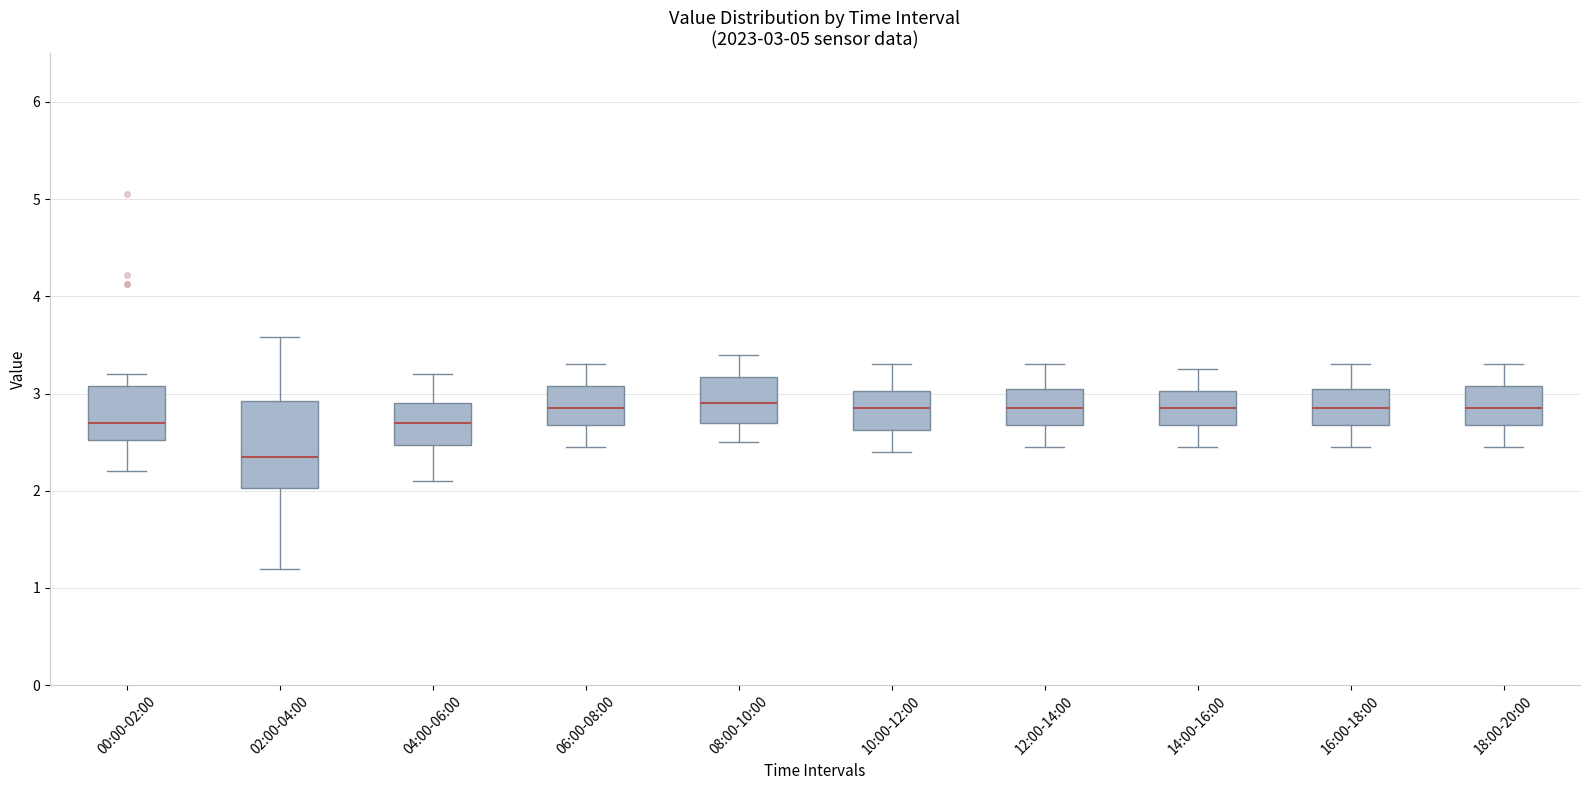

Which box's median line is the lowest?

02:00-04:00